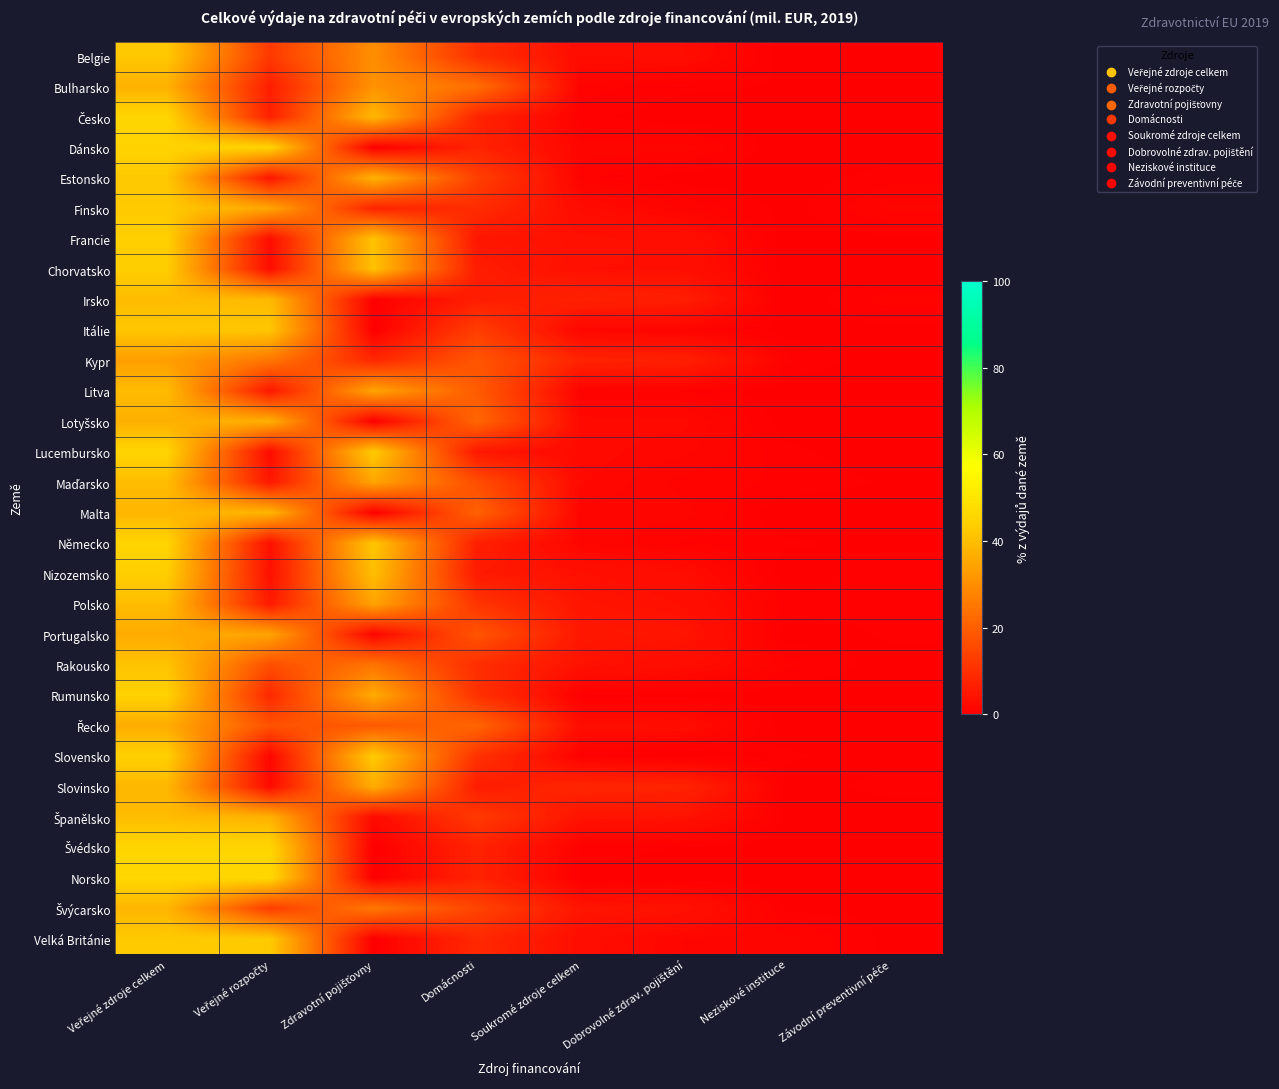

At Neziskové instituce, list the series in order from largest to smallest.

Velká Británie, Rakousko, Kypr, Maďarsko, Polsko, Lucembursko, Německo, Slovensko, Bulharsko, Česko, Švýcarsko, Finsko, Španělsko, Itálie, Rumunsko, Estonsko, Lotyšsko, Portugalsko, Řecko, Slovinsko, Dánsko, Švédsko, Chorvatsko, Belgie, Litva, Francie, Irsko, Malta, Nizozemsko, Norsko